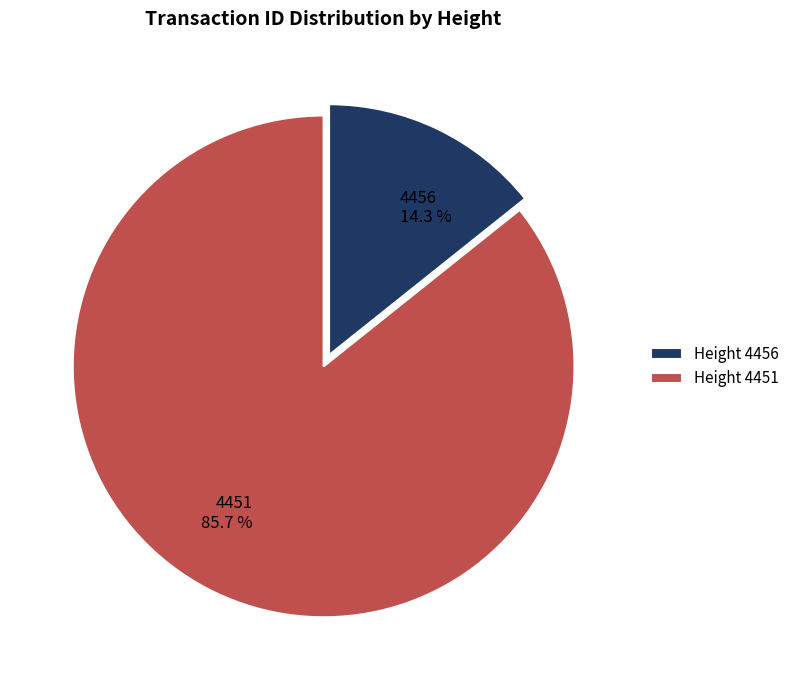

What is the majority slice?

Height 4451